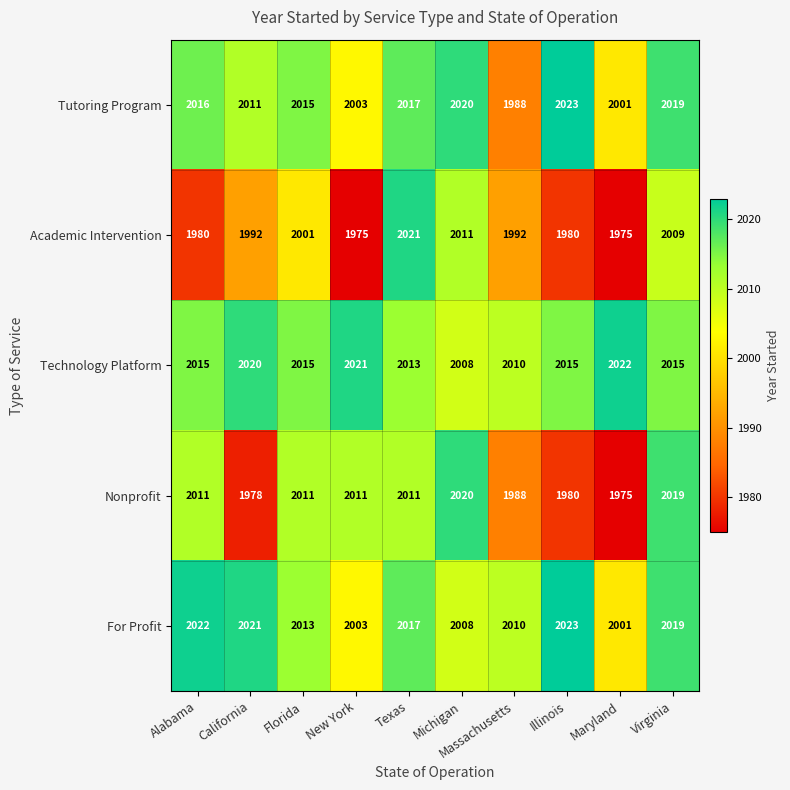

Rank the categories by Tutoring Program value from lowest to highest.

Massachusetts, Maryland, New York, California, Florida, Alabama, Texas, Virginia, Michigan, Illinois